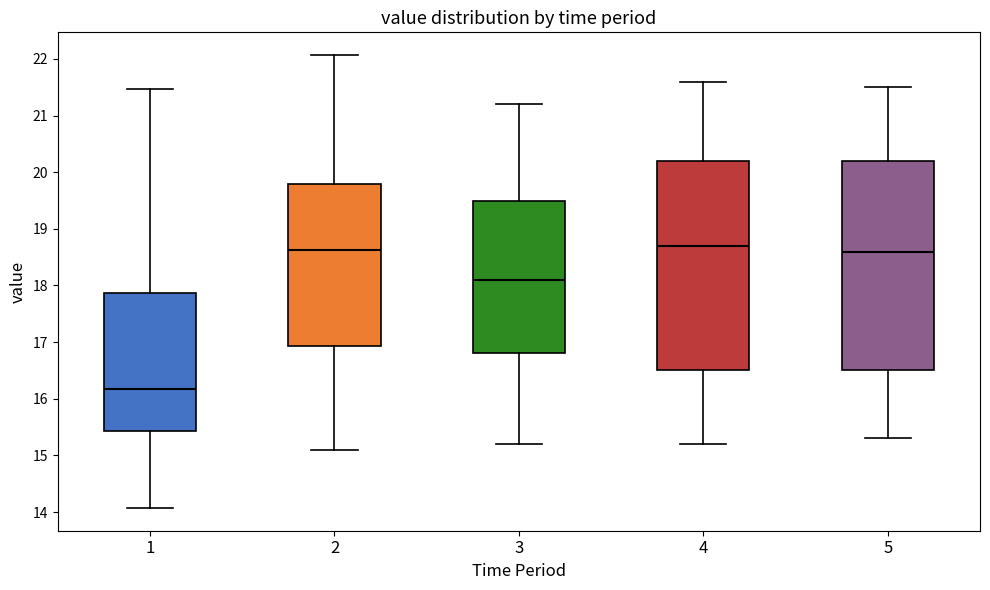

Where is the lower edge of the box at x = 1 on the y-axis? The values are not printed on the chart, so give them approximately, as read against the axis.

15.4